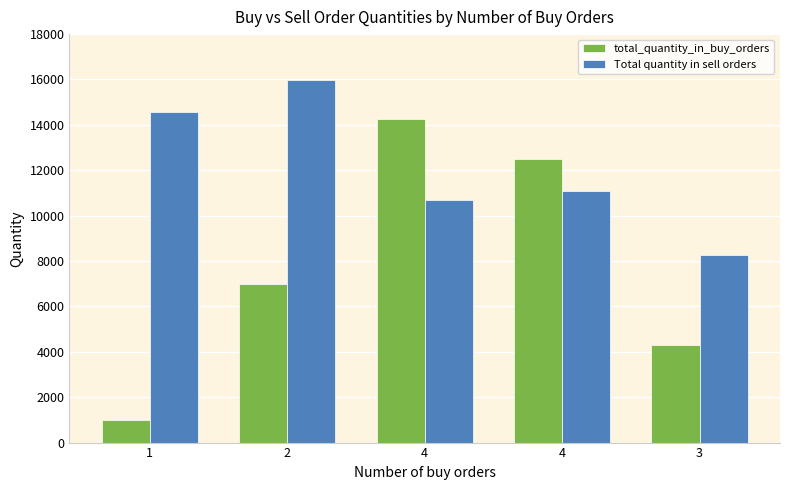

How many bars are there in each group?

2